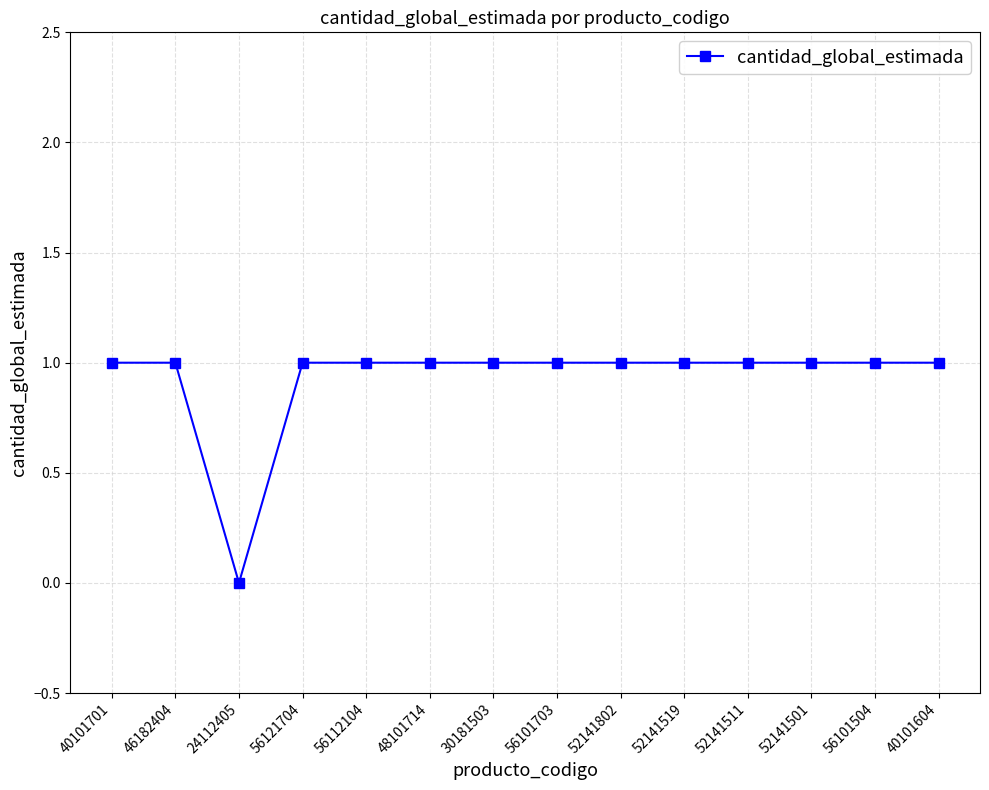

How many distinct data groups are displayed?

1